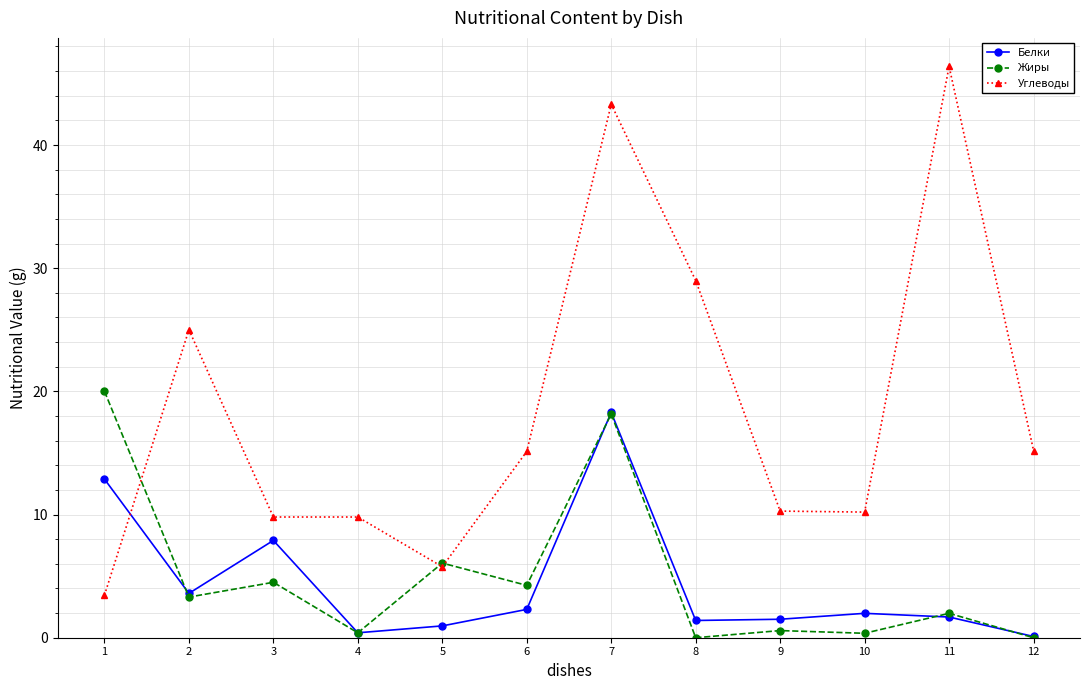

Is it true that Белки equals 1.0 at 5?

True